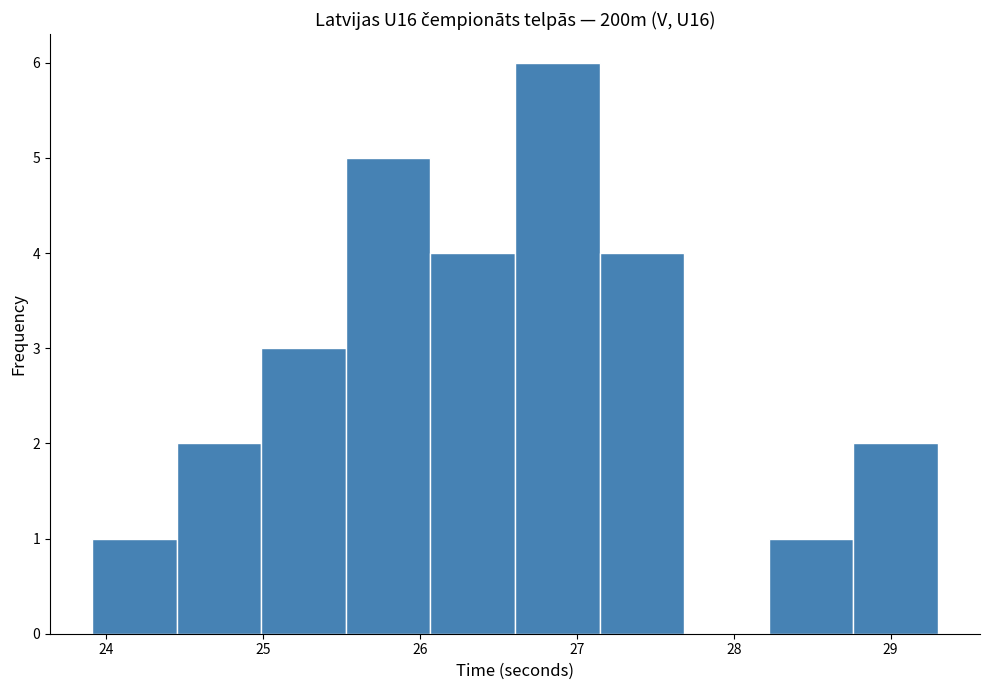

Reading left to right, list every bar in this chart as the range it spans on the x-axis followed by its height. Neither the bar edges nor the heights are printed on the chart, so give them approximately, as read against the axes.

23.9 to 24.4: 1
24.4 to 25.0: 2
25.0 to 25.5: 3
25.5 to 26.1: 5
26.1 to 26.6: 4
26.6 to 27.1: 6
27.1 to 27.7: 4
27.7 to 28.2: 0
28.2 to 28.8: 1
28.8 to 29.3: 2